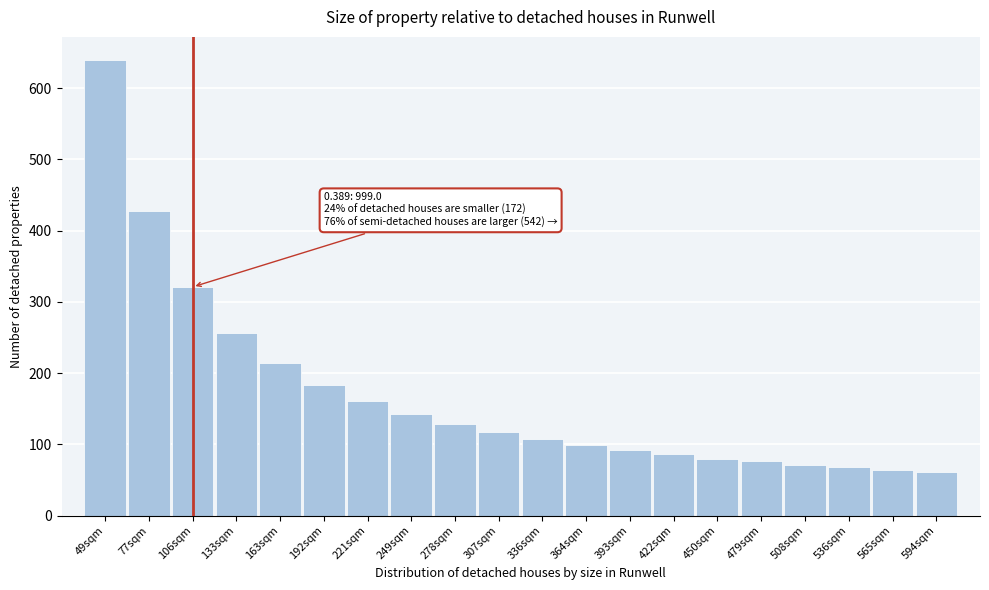

Reading right to left, list all the values displayed in this chart.

61	64	68	71	76	80	86	92	99	107	117	129	143	161	184	214	257	321	428	640